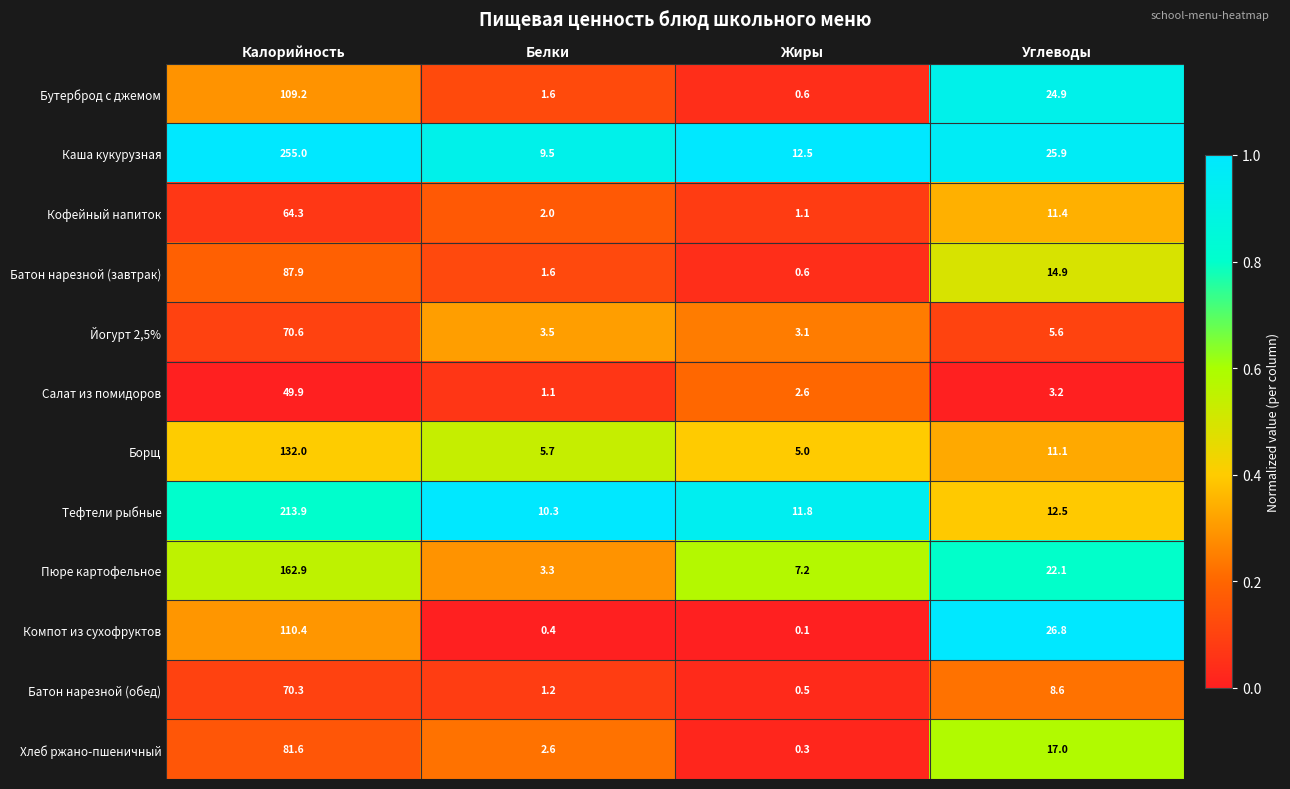

Between Калорийность and Белки, which series saw the biggest shift?

Каша кукурузная